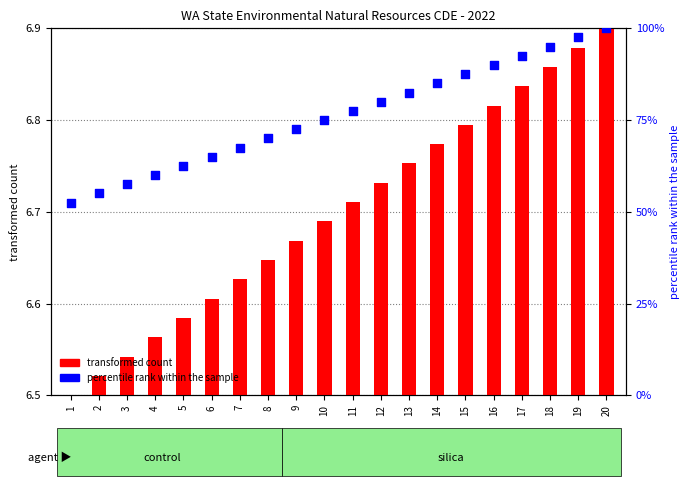

Which series reaches the maximum Y coordinate?

percentile rank within the sample